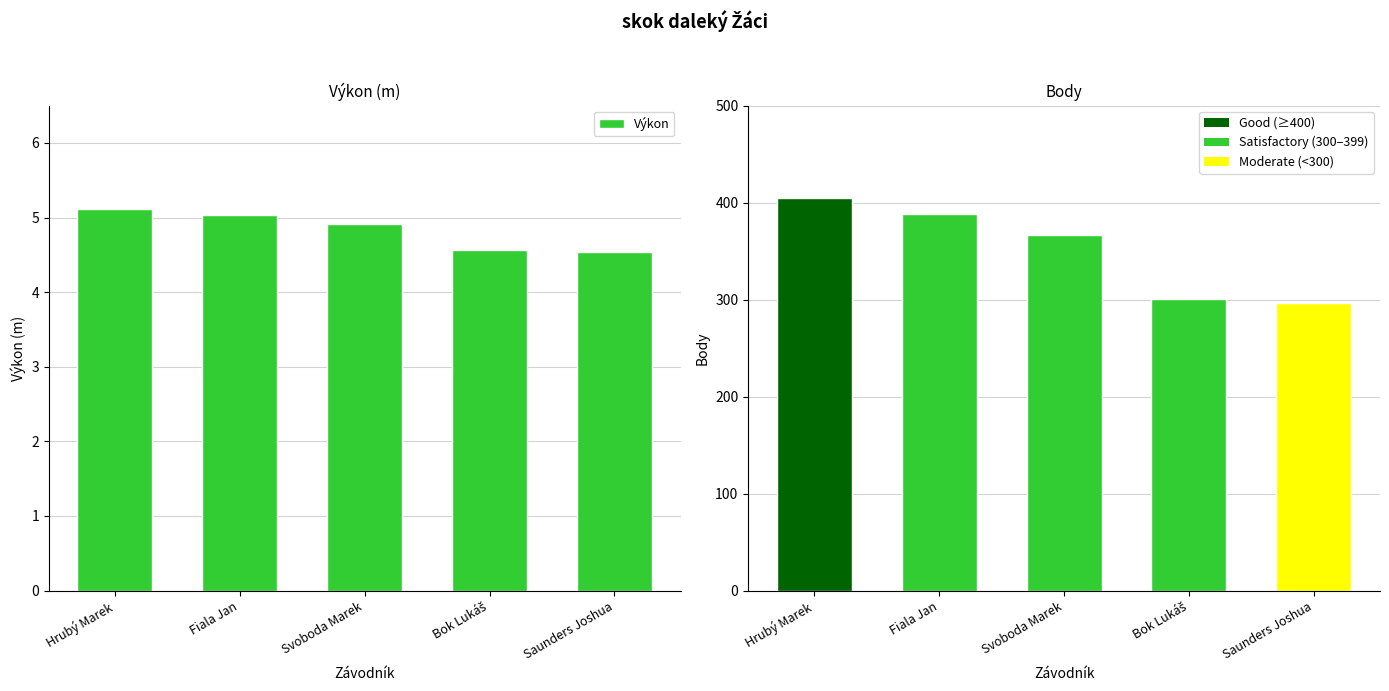

What position from the left is Fiala Jan?

2